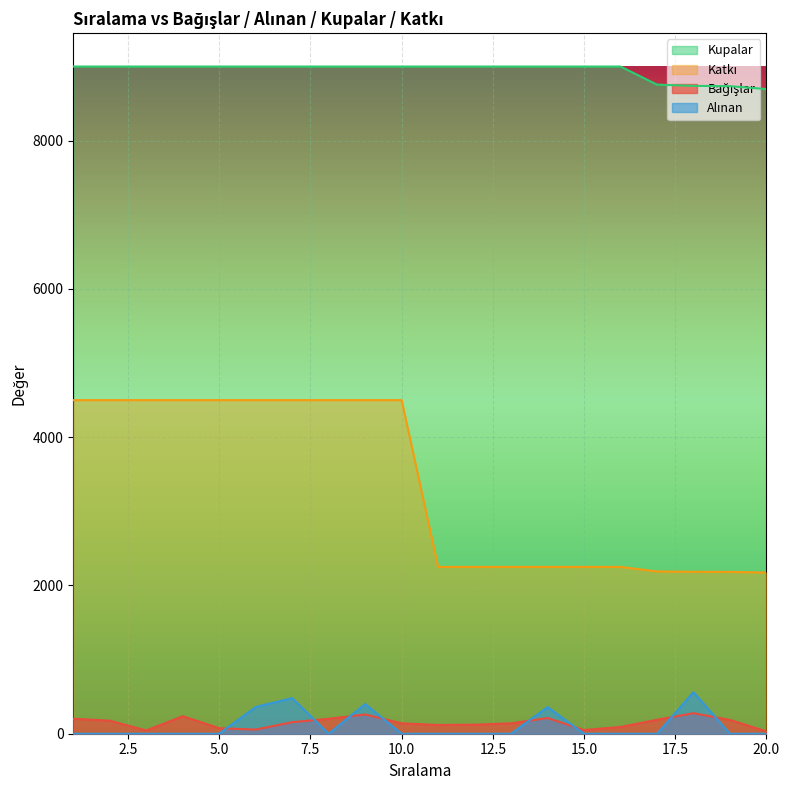

Between 19 and 15, which is larger?

19